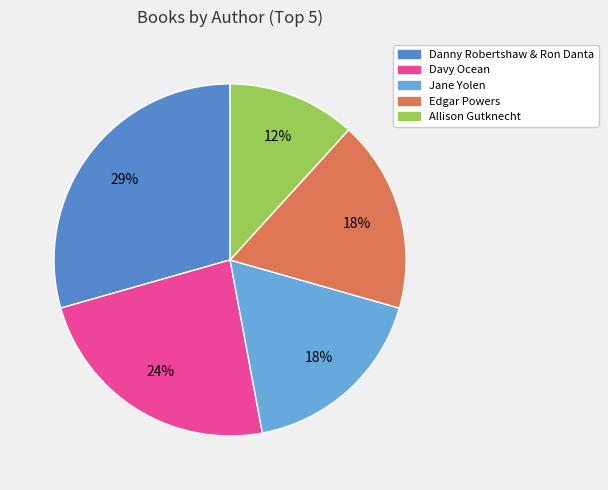

Does any single category account for the majority?

No